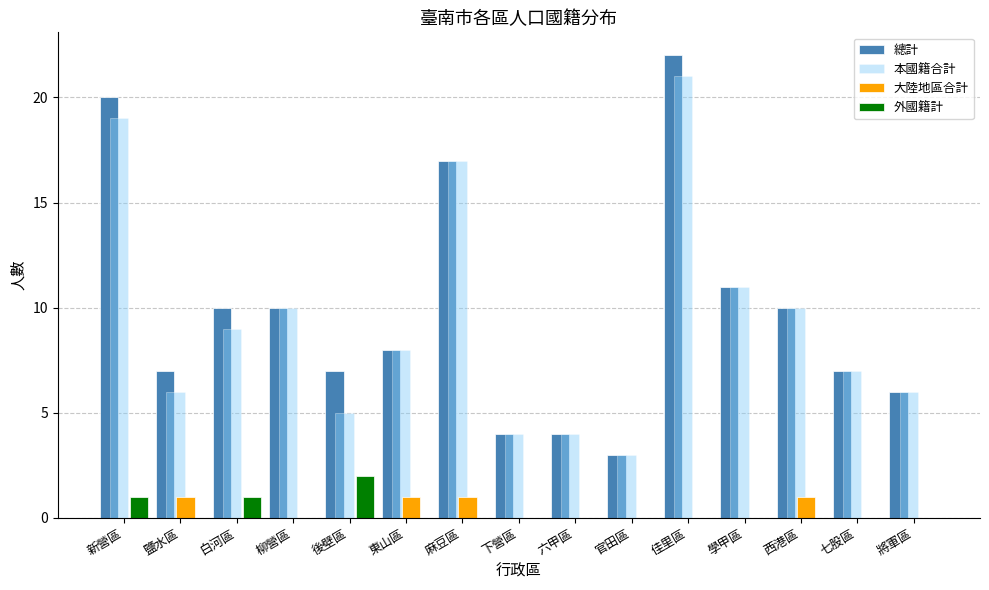

Is it true that 大陸地區合計 equals 0 at 後壁區?

True